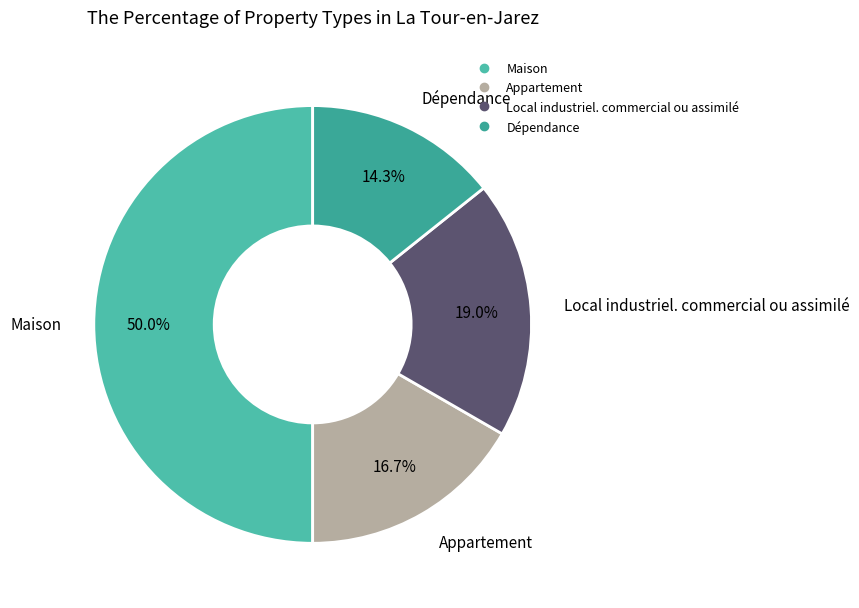

Rank the categories by value from lowest to highest.

Dépendance, Appartement, Local industriel. commercial ou assimilé, Maison